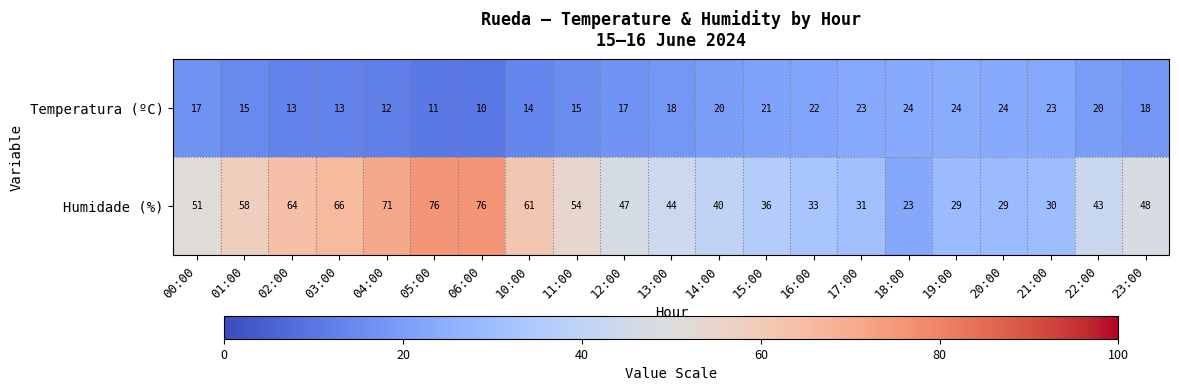

What is the difference between the Temperatura (ºC) values at 11:00 and 23:00?

3